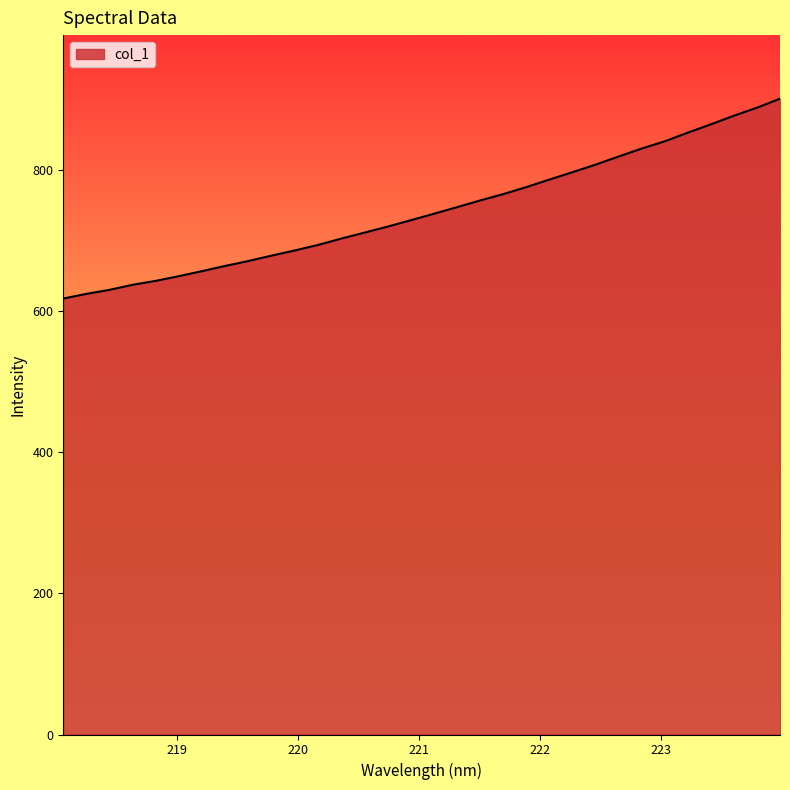

What is the minimum value shown in the chart?

618.0